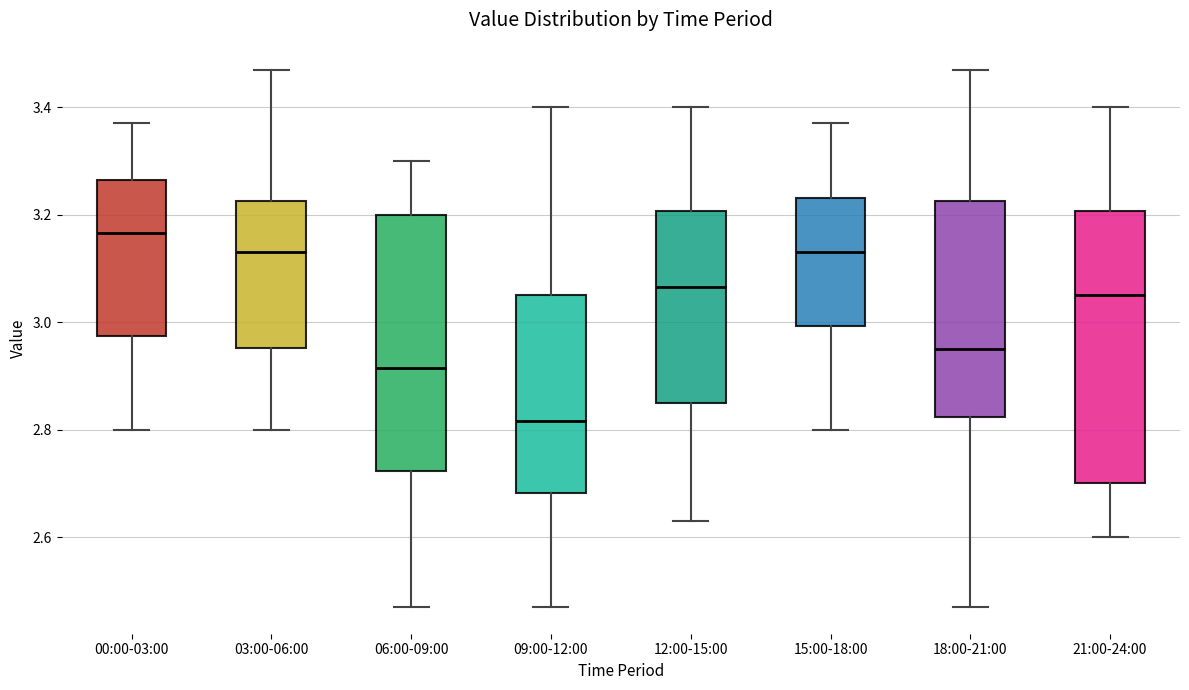

Comparing the boxes themselves (not the whiskers), which one is the tallest?

21:00-24:00